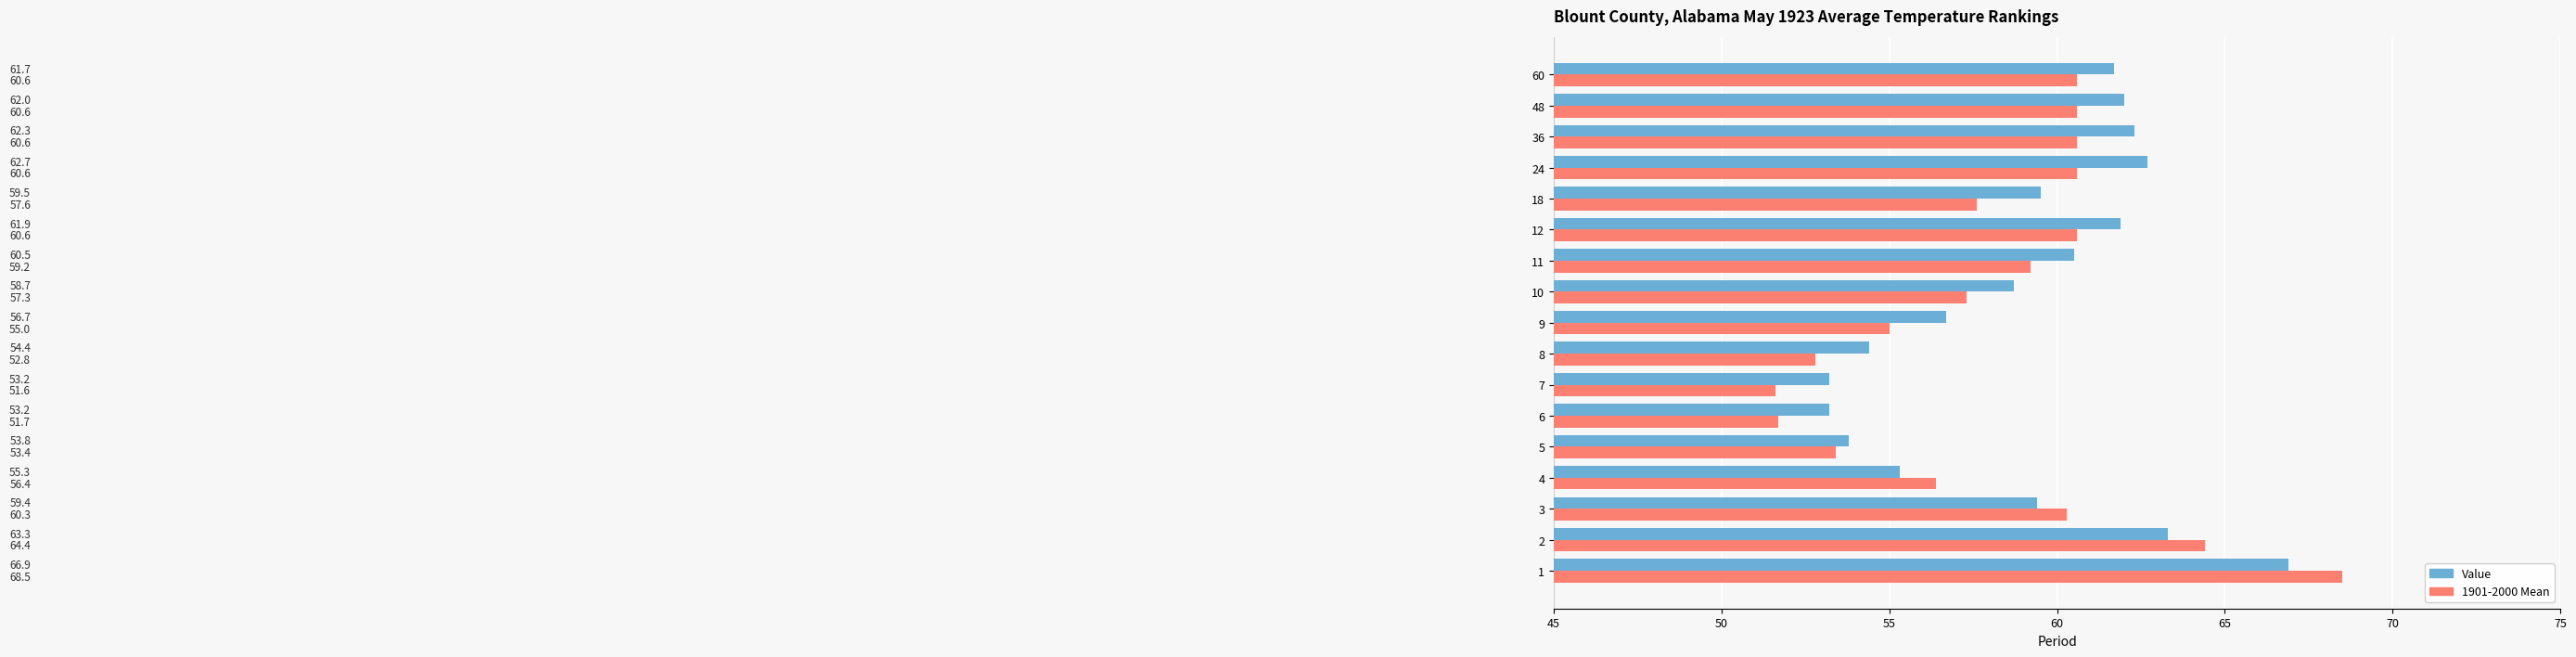

What is the maximum value for 1901-2000 Mean?

68.5